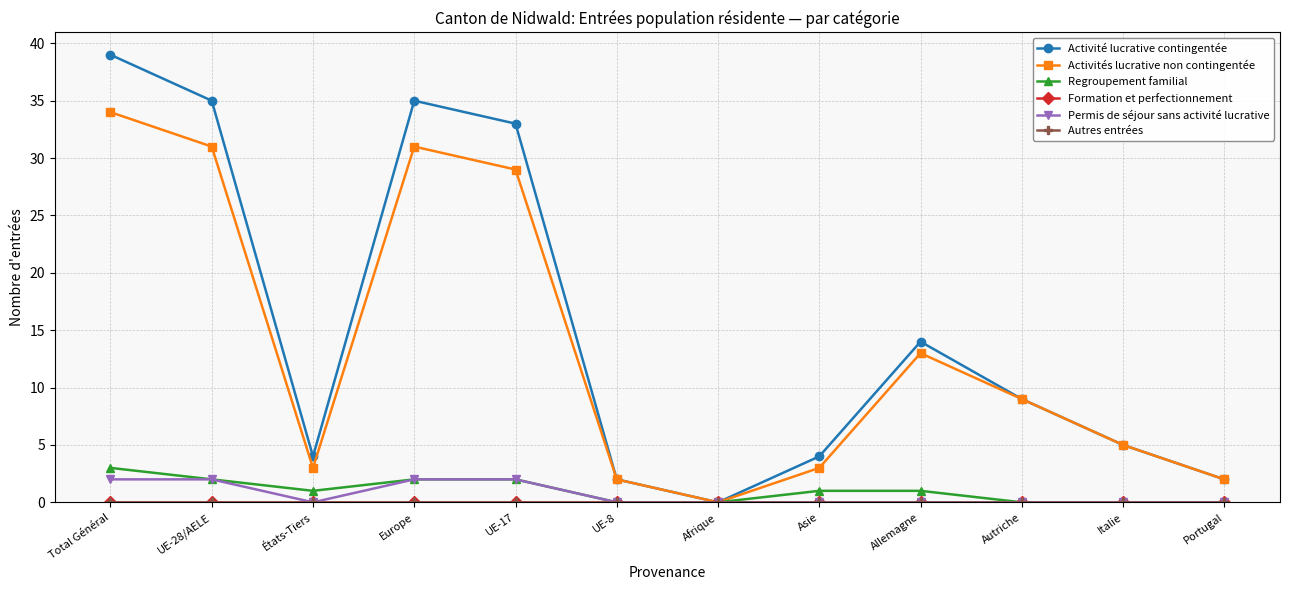

Reading left to right, list all the values displayed in this chart.

Activité lucrative contingentée: 39	35	4	35	33	2	0	4	14	9	5	2
Activités lucrative non contingentée: 34	31	3	31	29	2	0	3	13	9	5	2
Regroupement familial: 3	2	1	2	2	0	0	1	1	0	0	0
Formation et perfectionnement: 0	0	0	0	0	0	0	0	0	0	0	0
Permis de séjour sans activité lucrative: 2	2	0	2	2	0	0	0	0	0	0	0
Autres entrées: 0	0	0	0	0	0	0	0	0	0	0	0